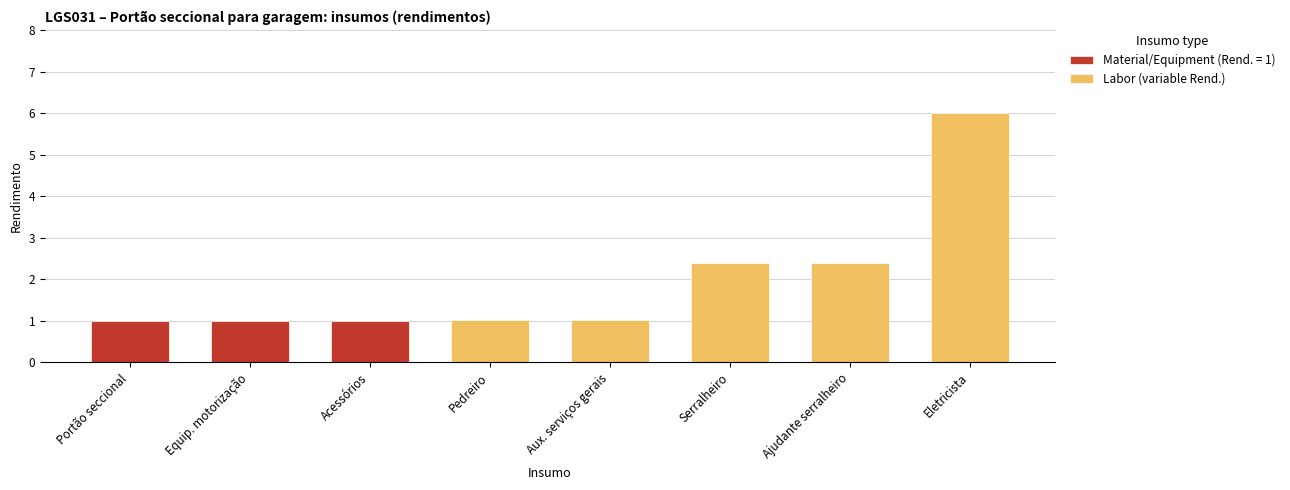

Are the bars grouped side by side (vs. stacked)?

No